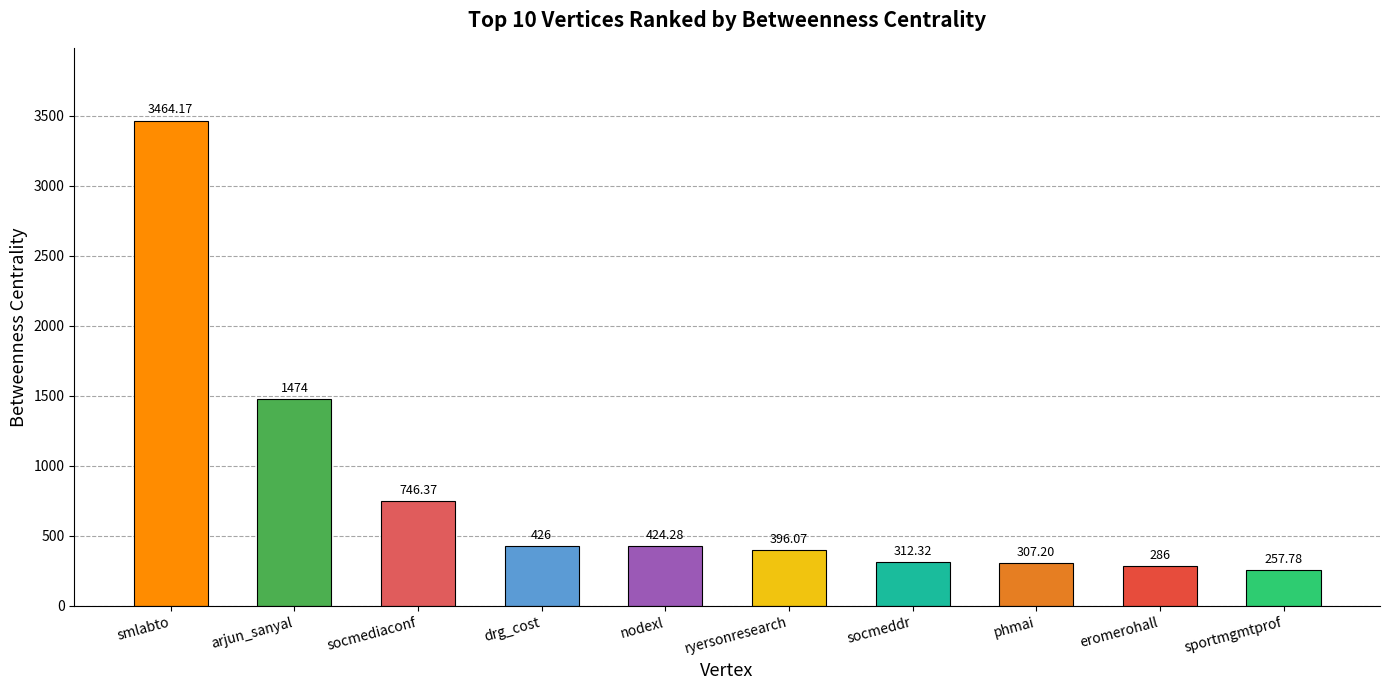

How many bars are there in total?

10